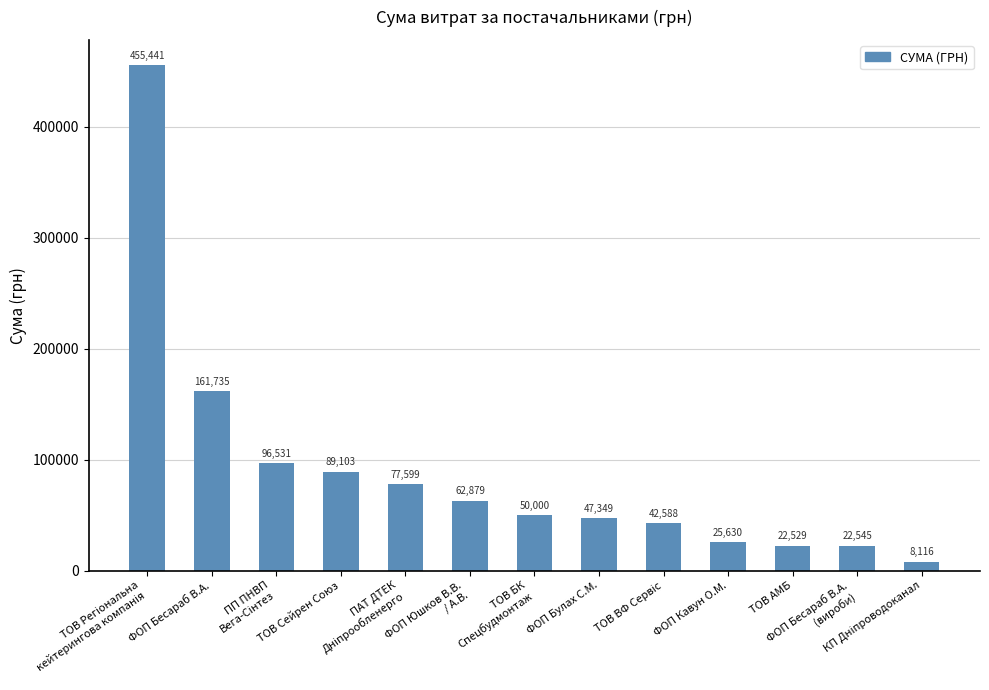

How many series are shown in this chart?

1